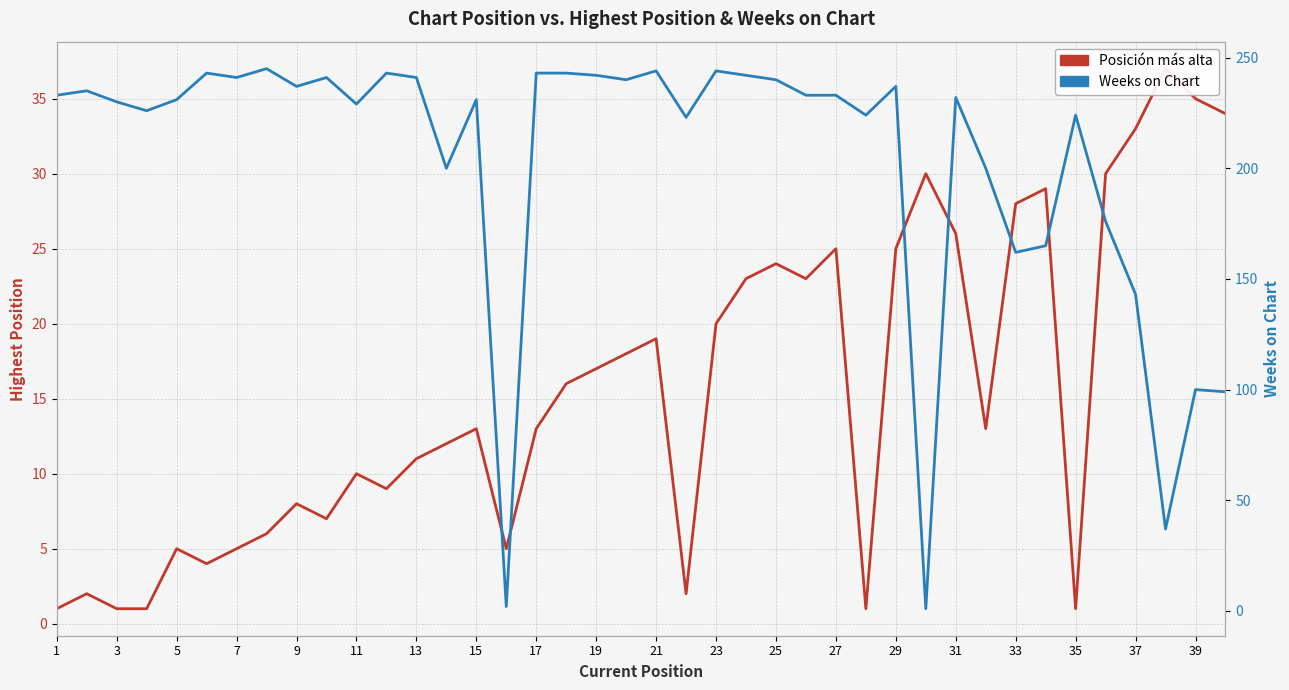

At which category is the sum across all series the highest?

23